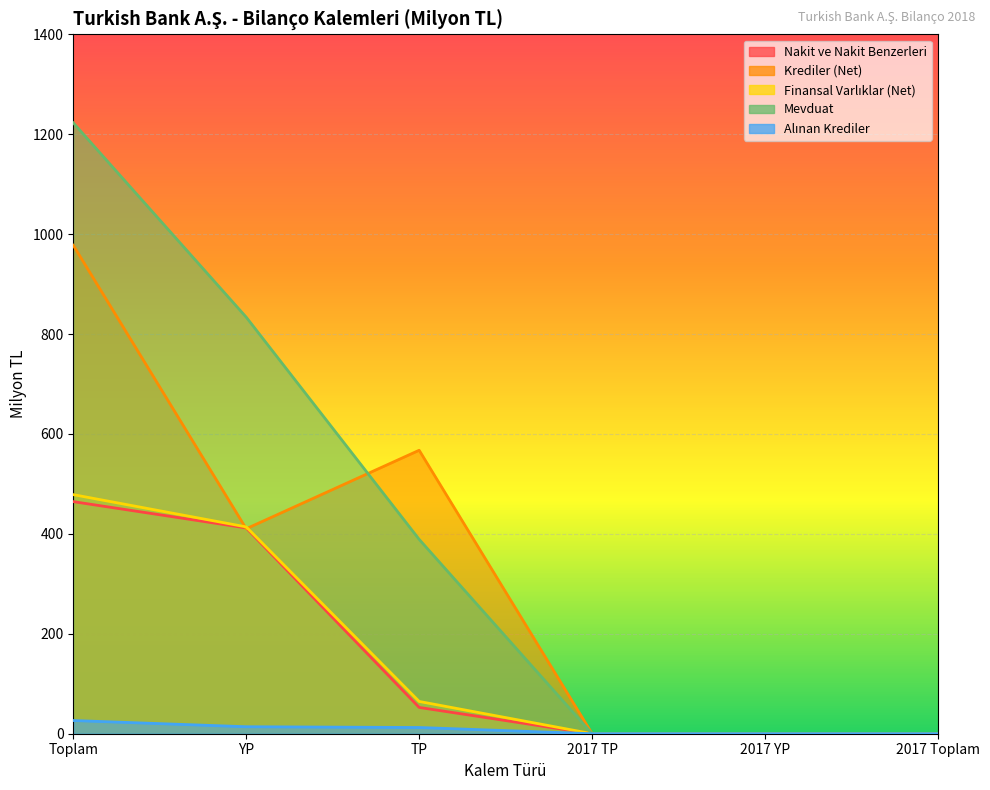

Is it true that Mevduat equals 833.7 at YP?

True